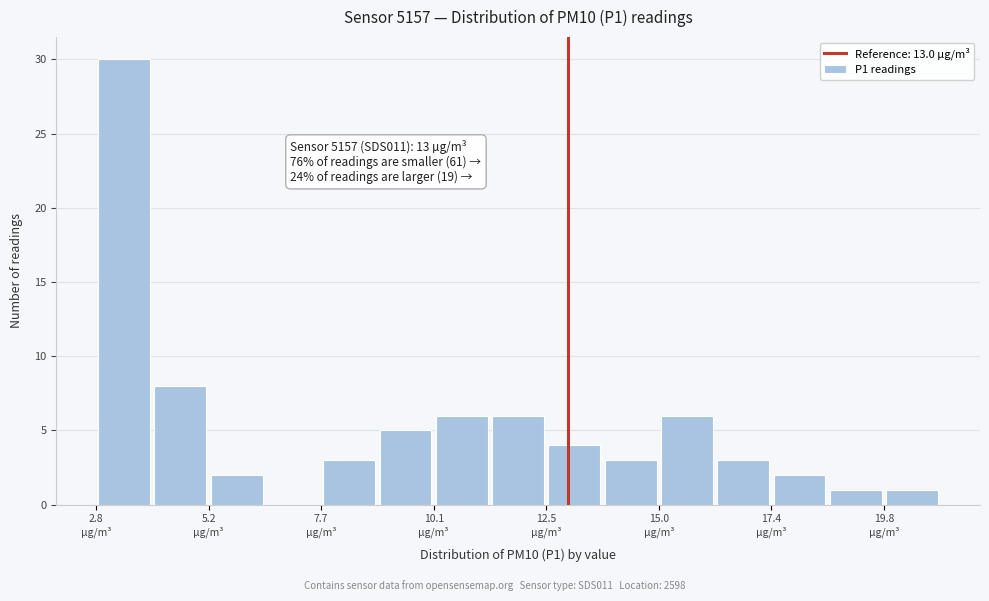

Read against the x-axis, roughly where is the centre of the tallest bar?

3.5